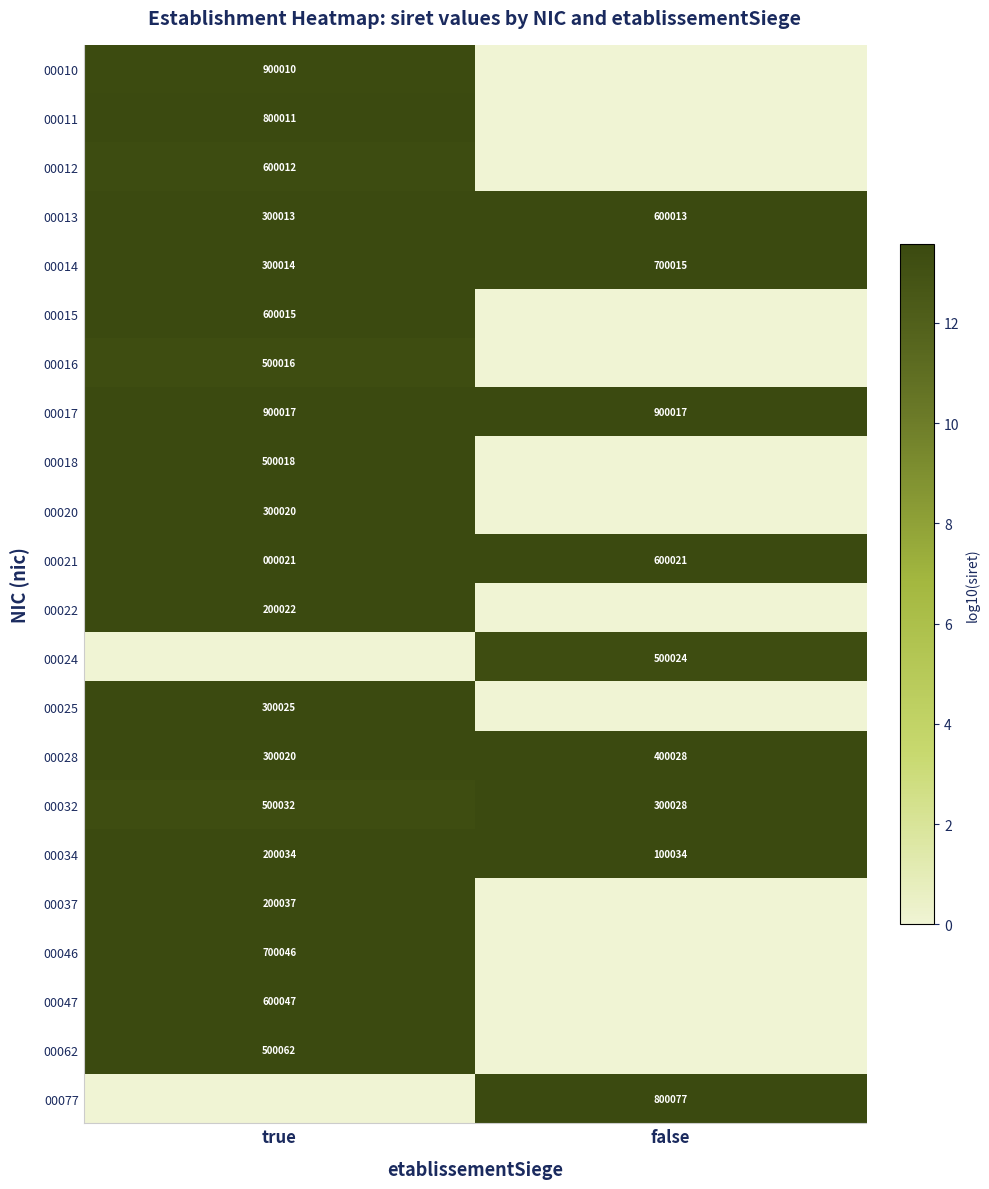

What is the minimum value for 00034?

100034